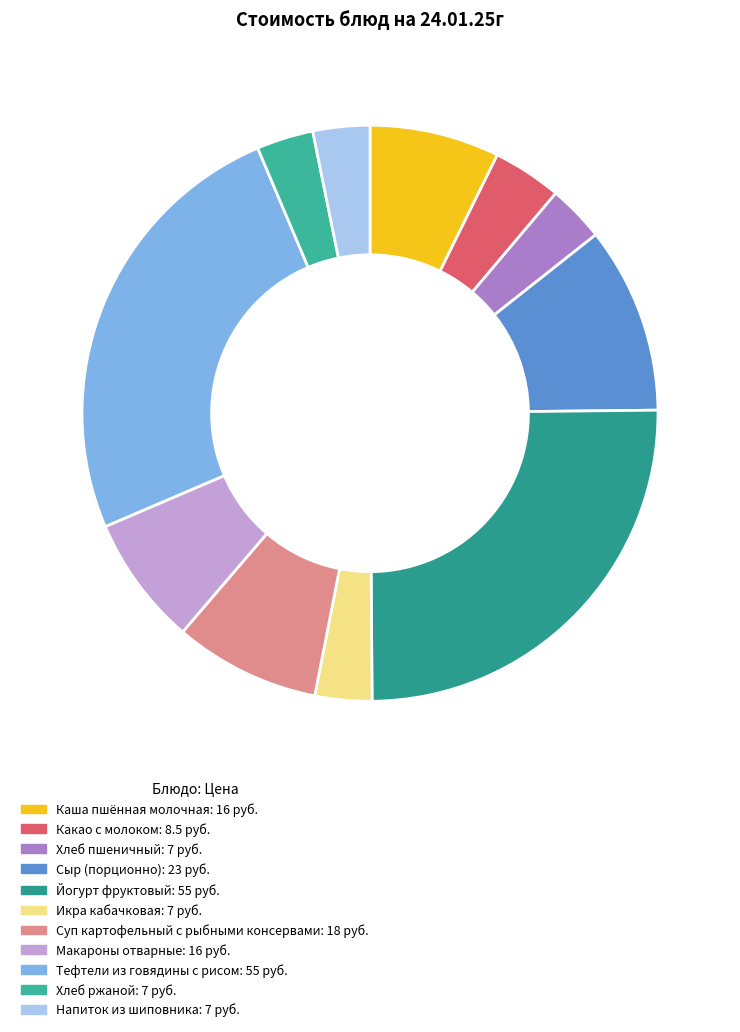

To the nearest percent, what is the difference between the largest and smallest slice percentages?

22%